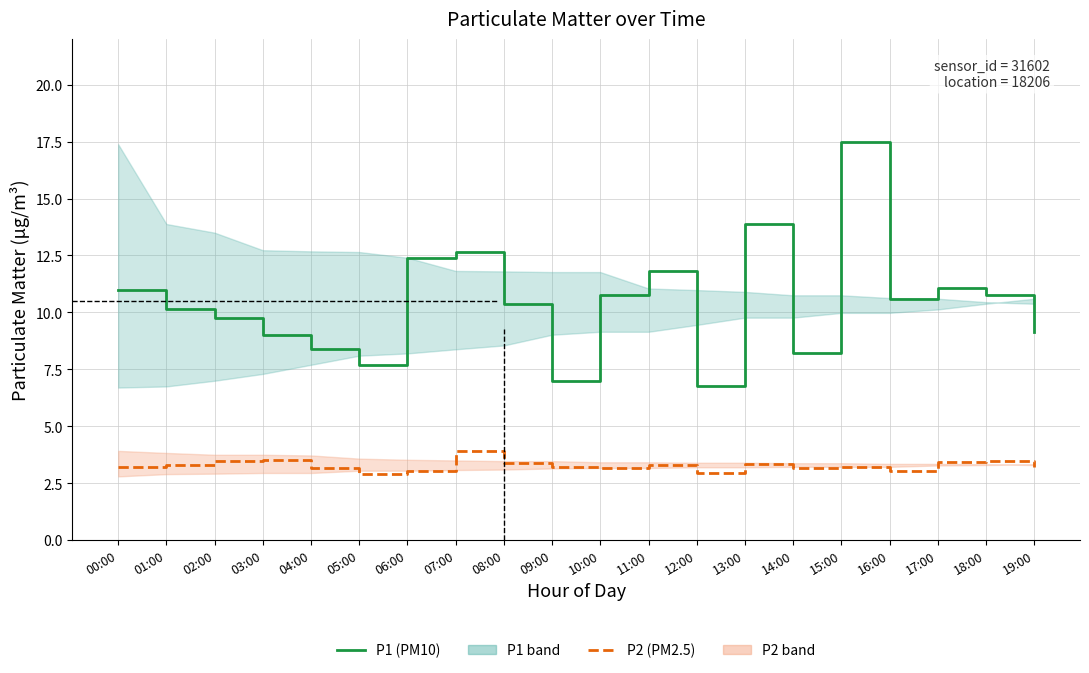

How many series are shown in this chart?

2